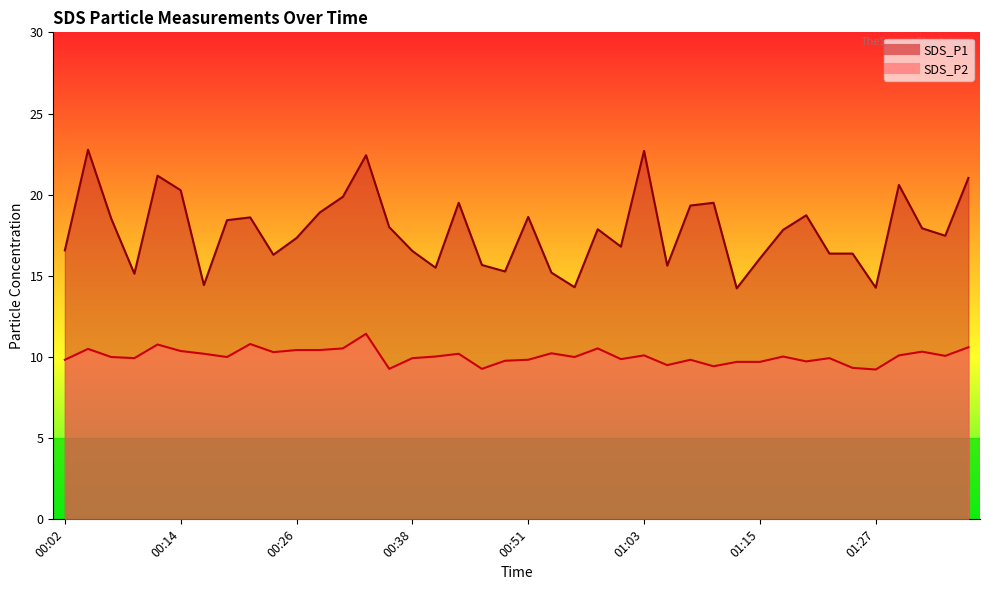

Between 00:26 and 00:19, which is larger?

00:19